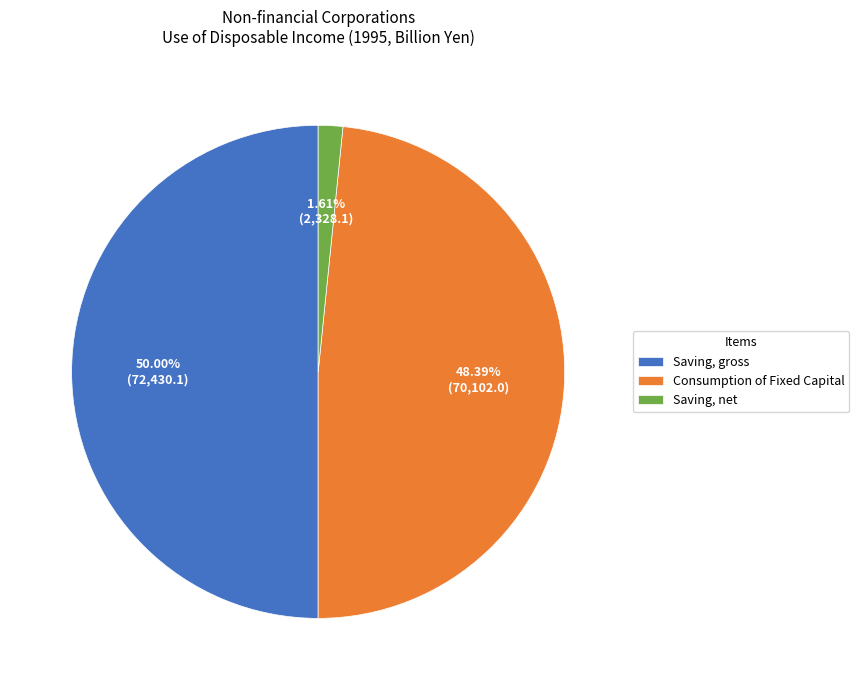

Which slice represents more than half of the pie?

Saving, gross